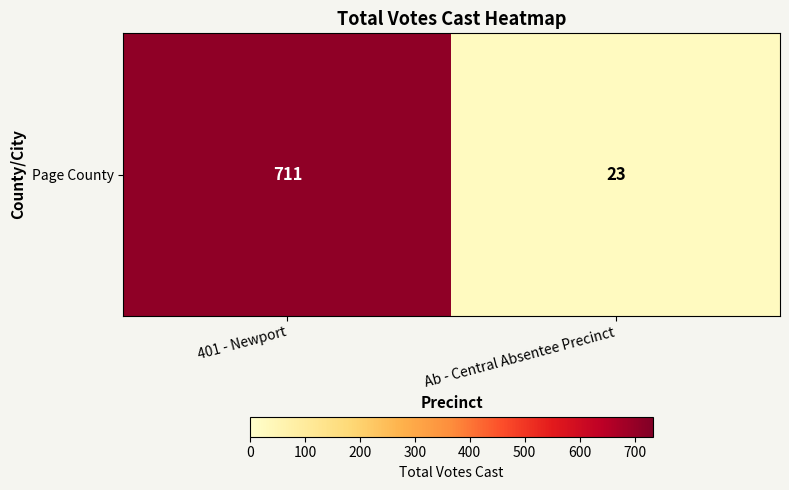

What is the average value?

367